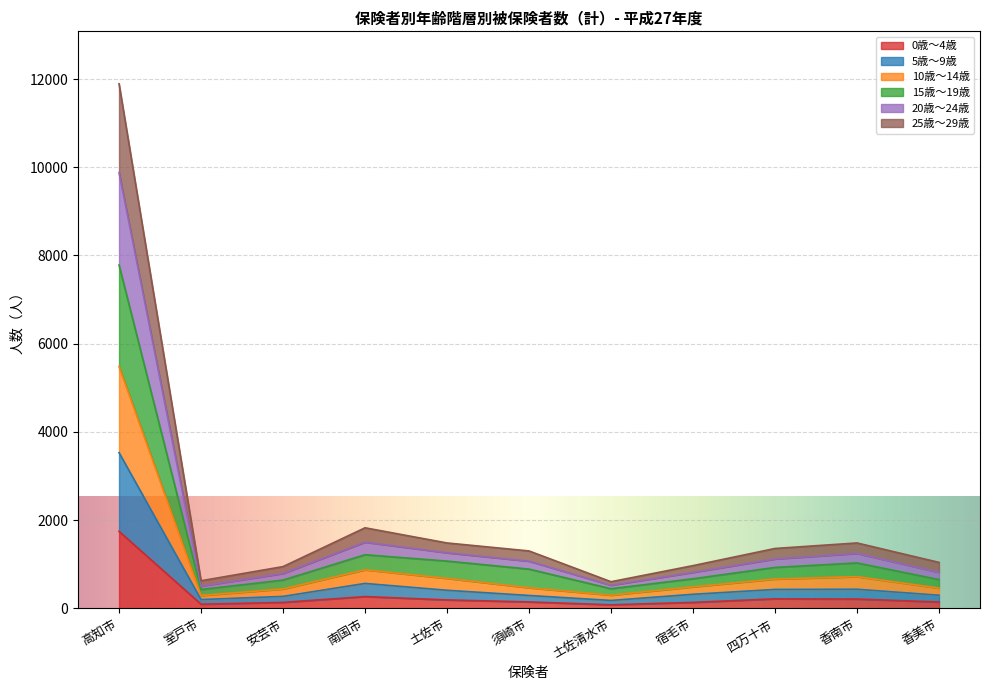

Which series changed the most between 須崎市 and 香南市?

10歳～14歳